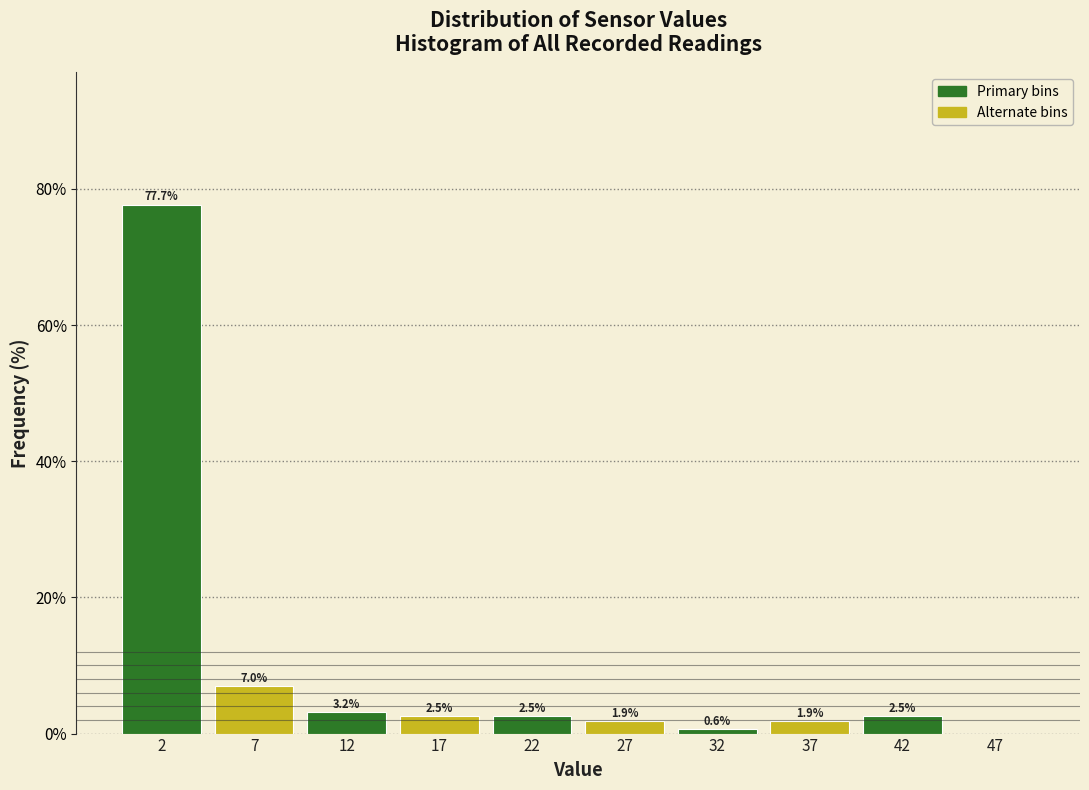

Which range on the x-axis has the tallest bar?

0 to 5